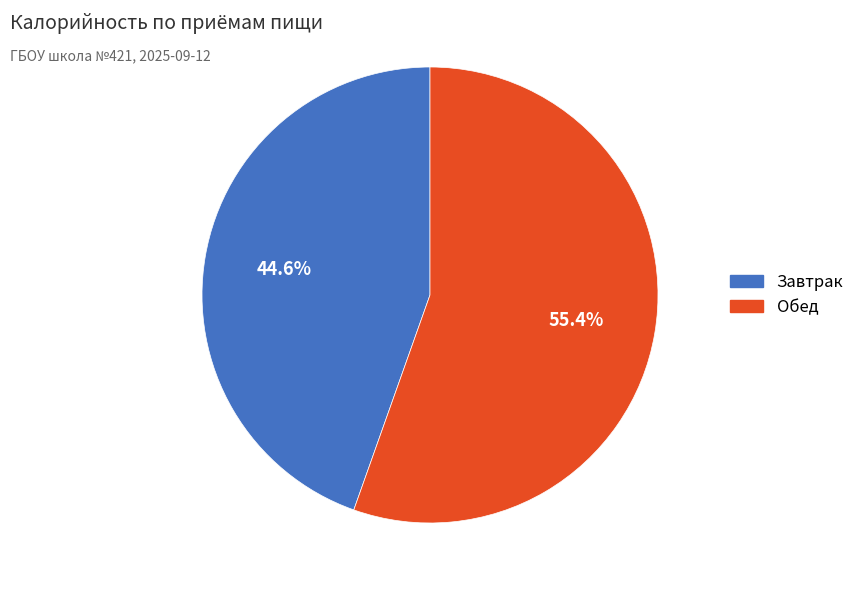

True or false: Обед accounts for 55% of the total.

True